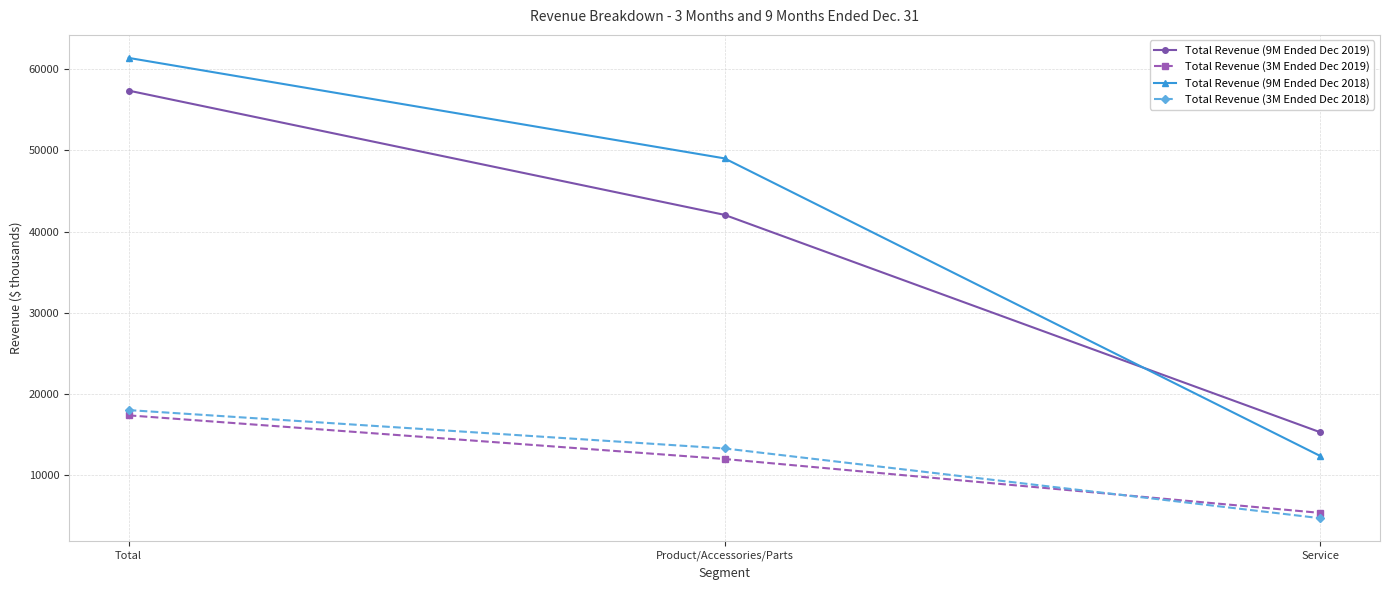

The Total Revenue (3M Ended Dec 2018) series shows 7646 at Service. True or false?

False